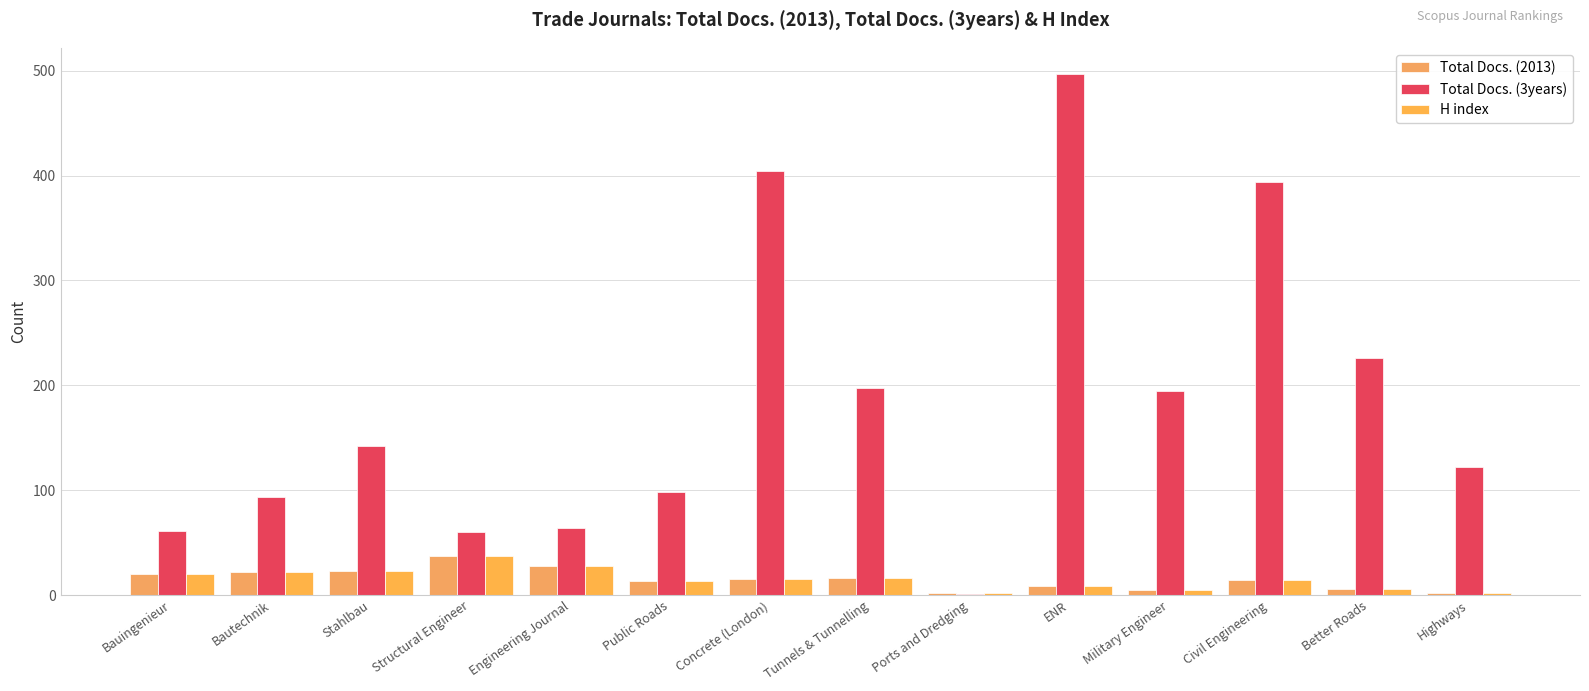

Read the H index value at Ports and Dredging.

2